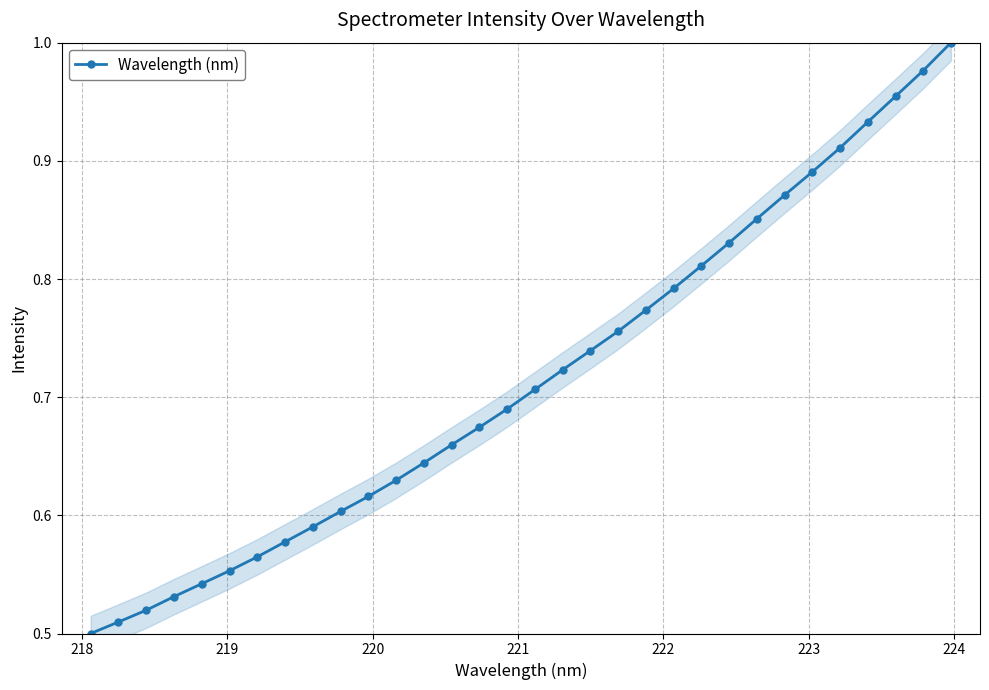

True or false: there are more than 2 points higher than both neighbors.

False